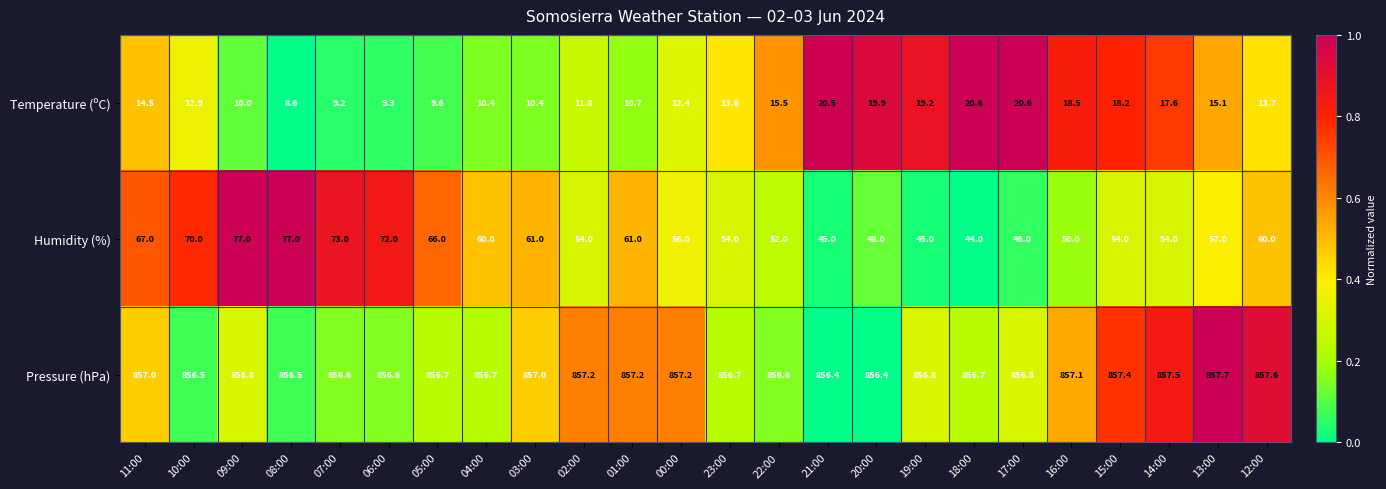

Which label corresponds to the smallest value in the chart?

08:00